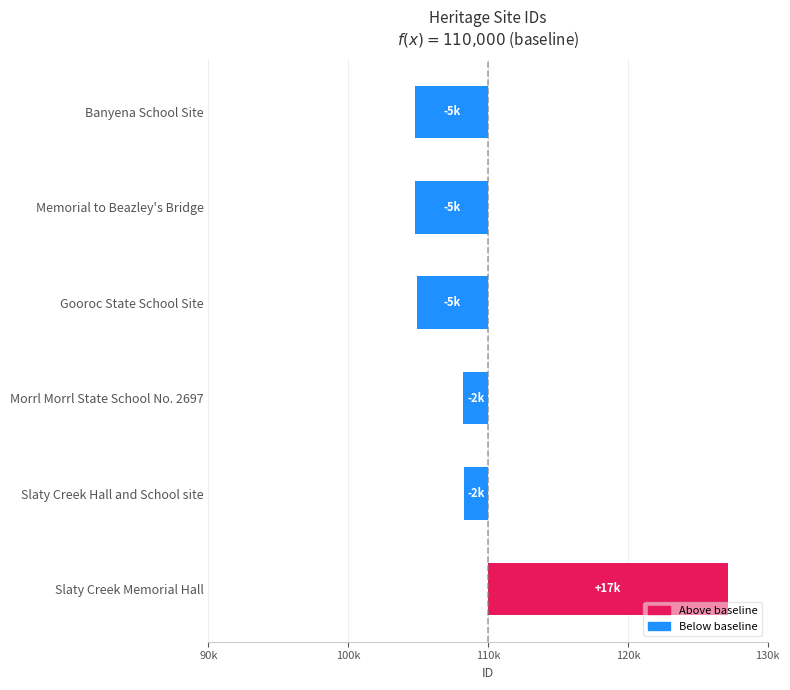

How many categories are shown in the chart?

6